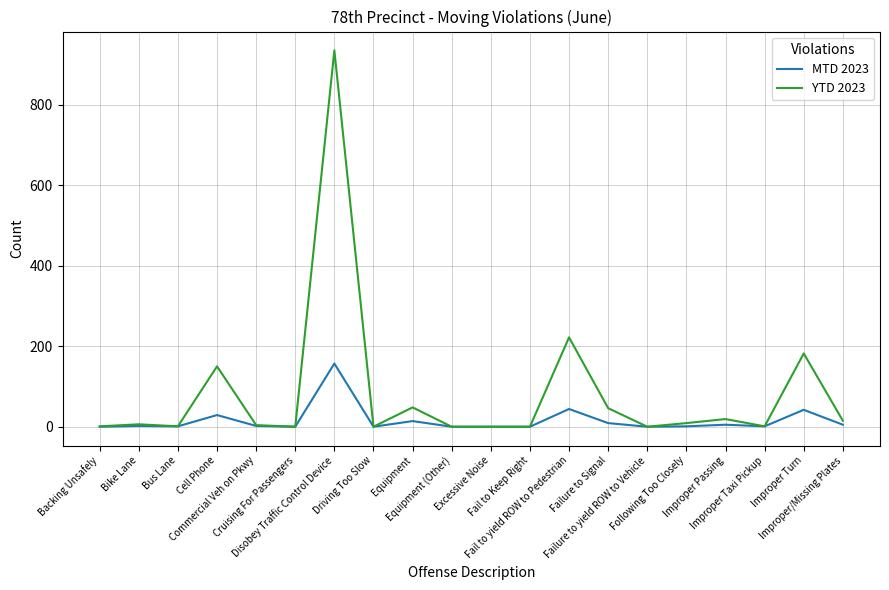

At how many categories does at least one series exceed 667?

1